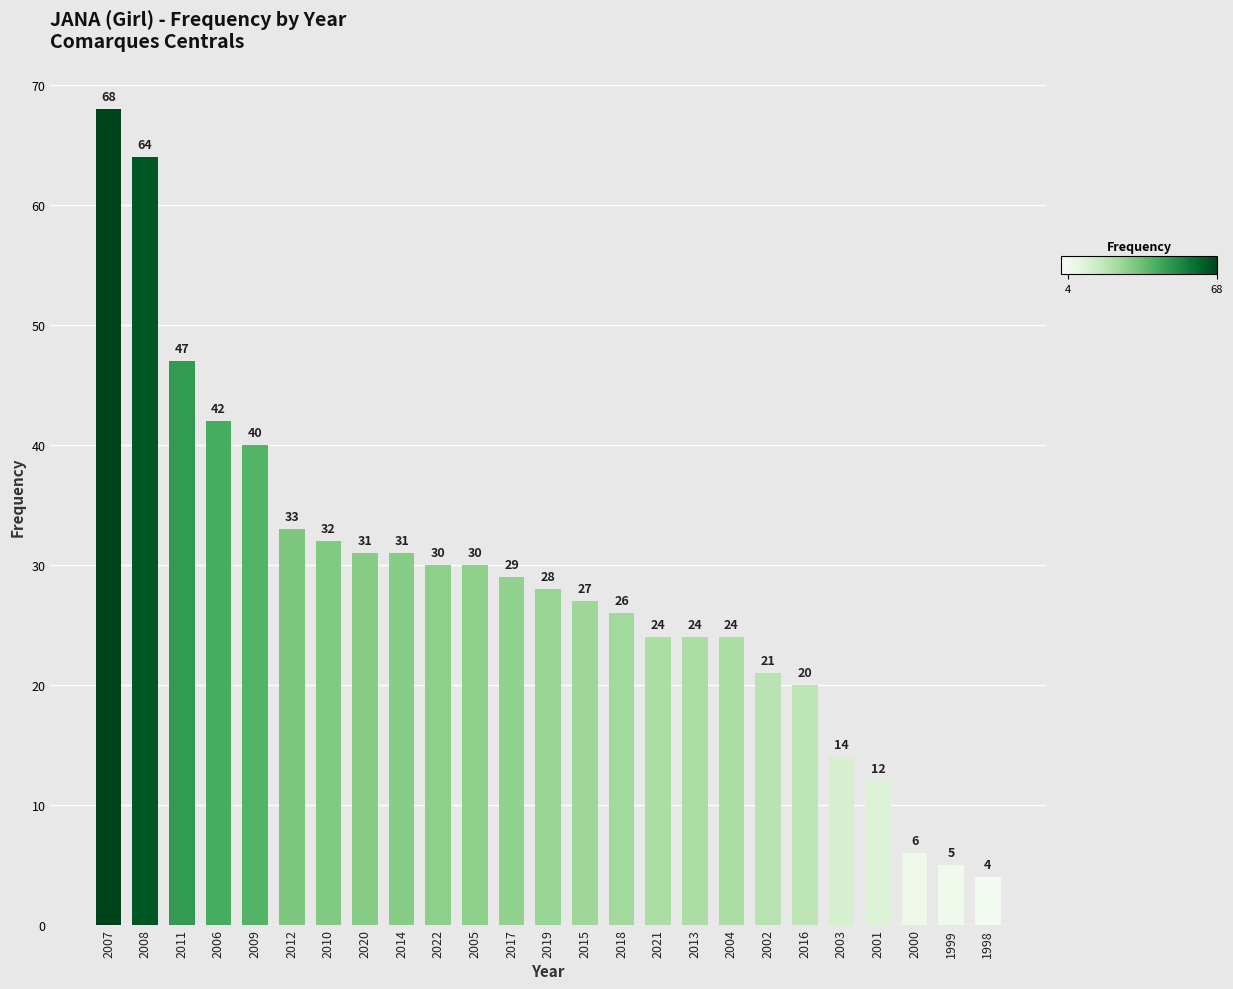

What is the ratio of the value at 2007 to the value at 1998?

17.0